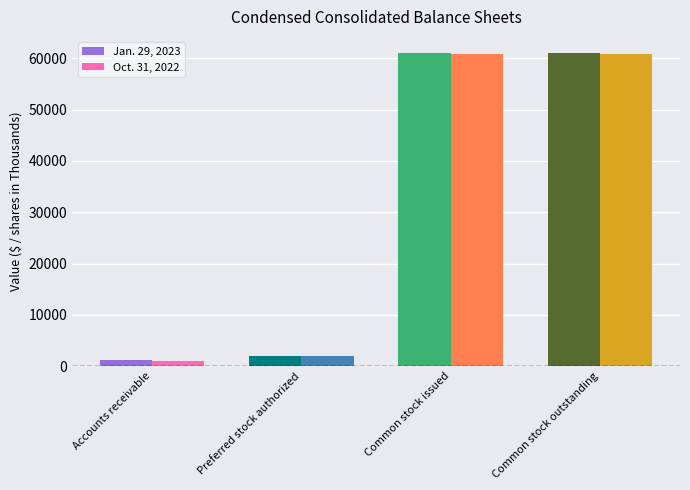

Reading left to right, extract all data points from this chart.

Jan. 29, 2023: 1116	2000	61102	61102
Oct. 31, 2022: 1002	2000	60791	60791